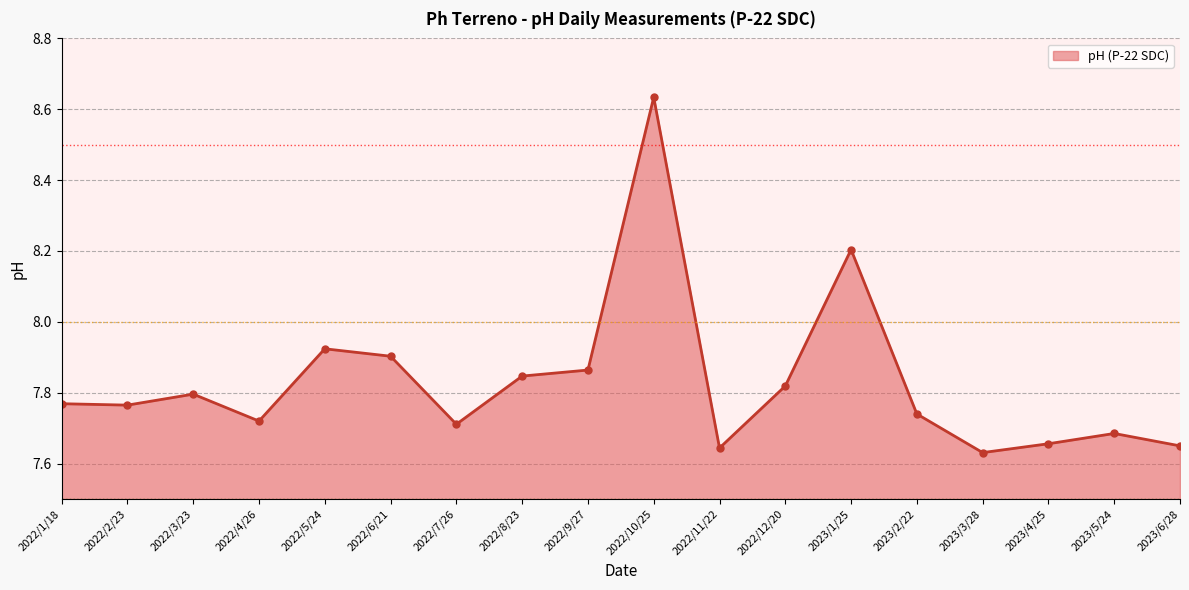

What is the change in value from 2022/2/23 to 2022/12/20?

+0.1